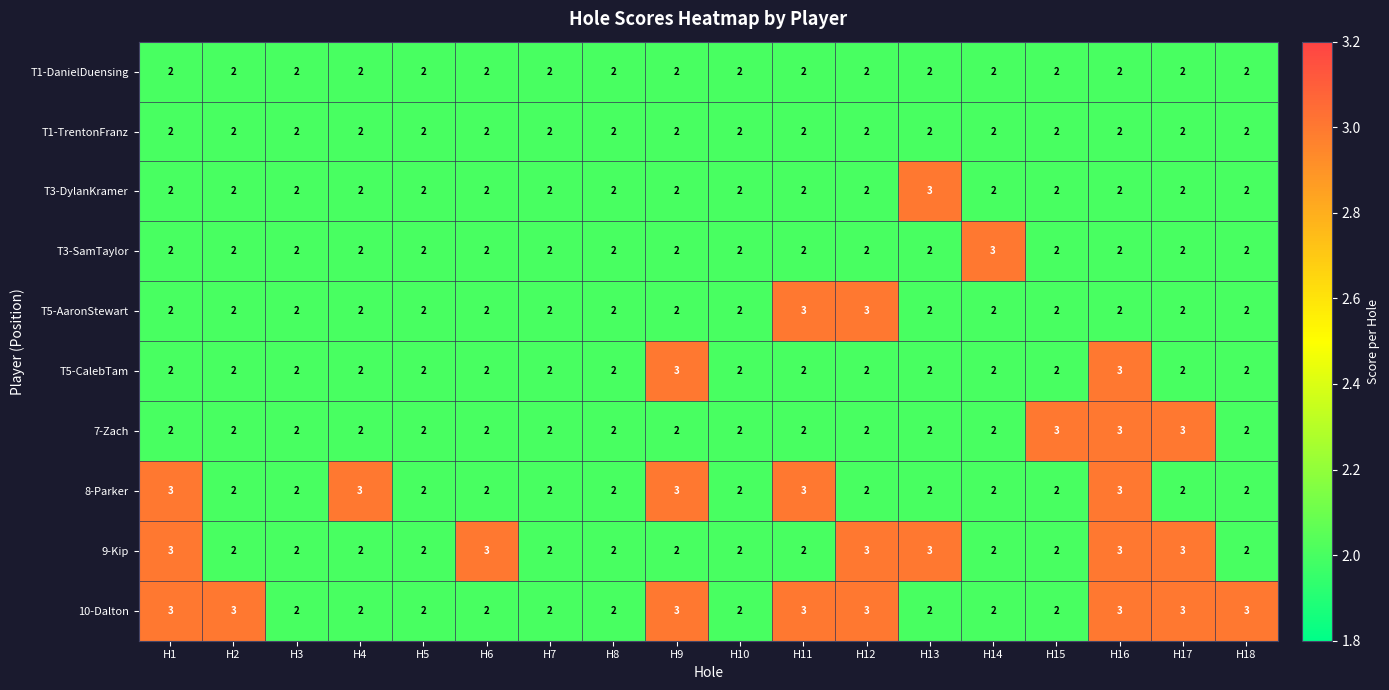

How many 9-Kip values are between 2 and 3?

18